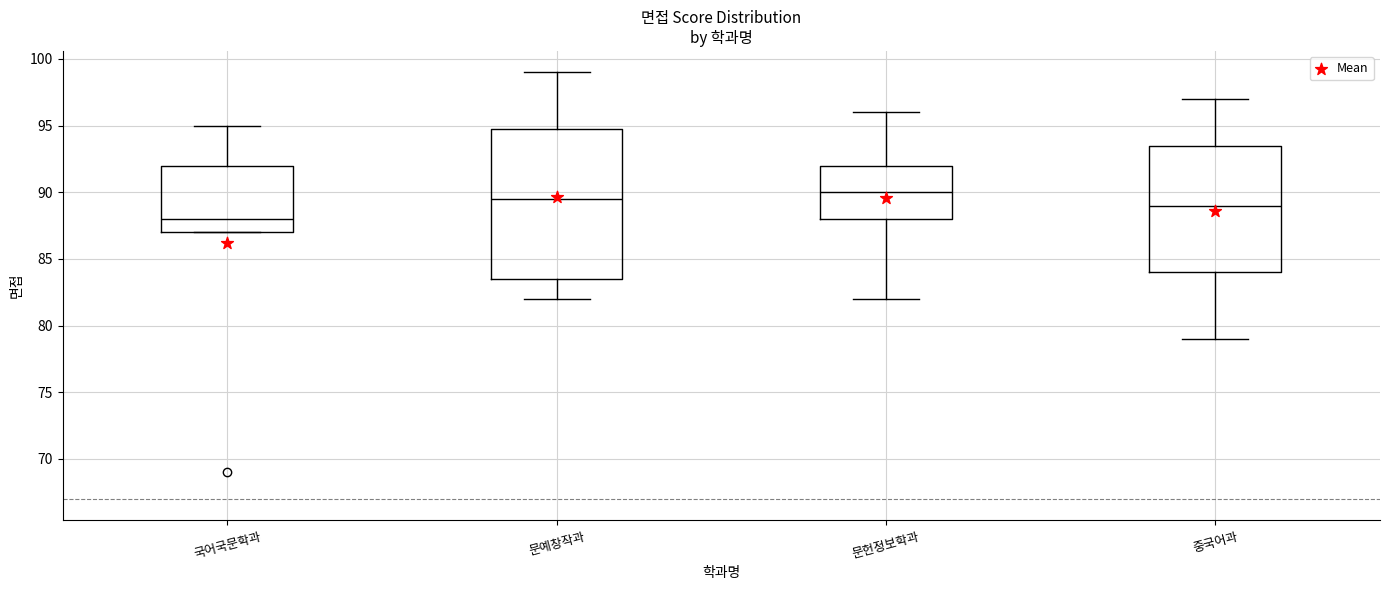

Reading left to right, transcribe this box plot: for each box, give where its median line is, the range the box spans, and where its two whiskers end, as read against the y-axis. The values are not printed on the chart, so give them approximately, as read against the axis.

국어국문학과: median 88.0, box 87.0 to 92.0, whiskers 87.0 to 95.0
문예창작과: median 89.5, box 83.5 to 95.0, whiskers 82.0 to 99.0
문헌정보학과: median 90.0, box 88.0 to 92.0, whiskers 82.0 to 96.0
중국어과: median 89.0, box 84.0 to 93.5, whiskers 79.0 to 97.0